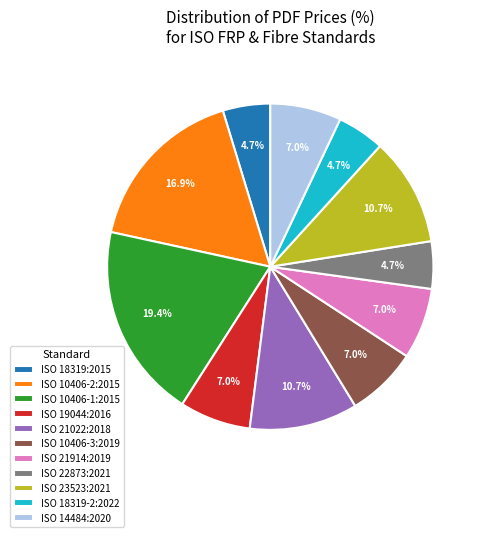

To the nearest percent, what is the average slice percentage?

9%